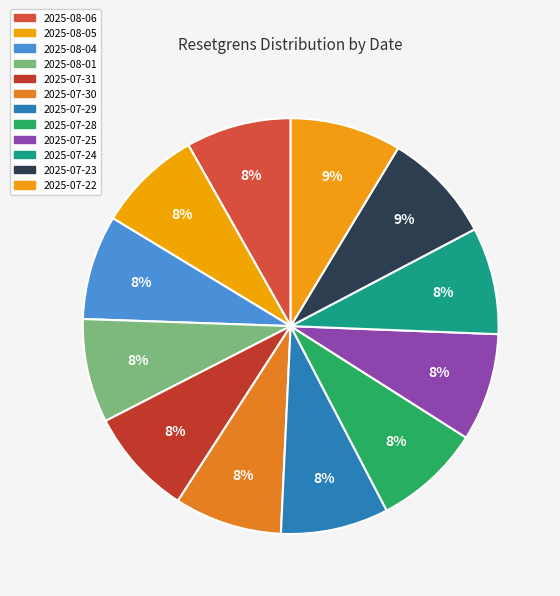

Approximately how many times larger is the value at 2025-07-25 compared to 2025-07-30?

1.0